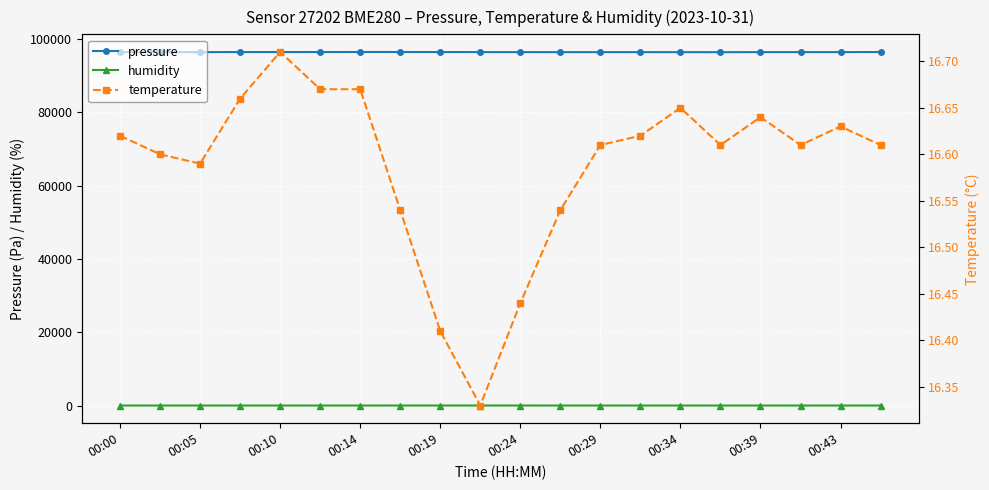

What is the sum of the humidity values at 13 and 19?

191.1